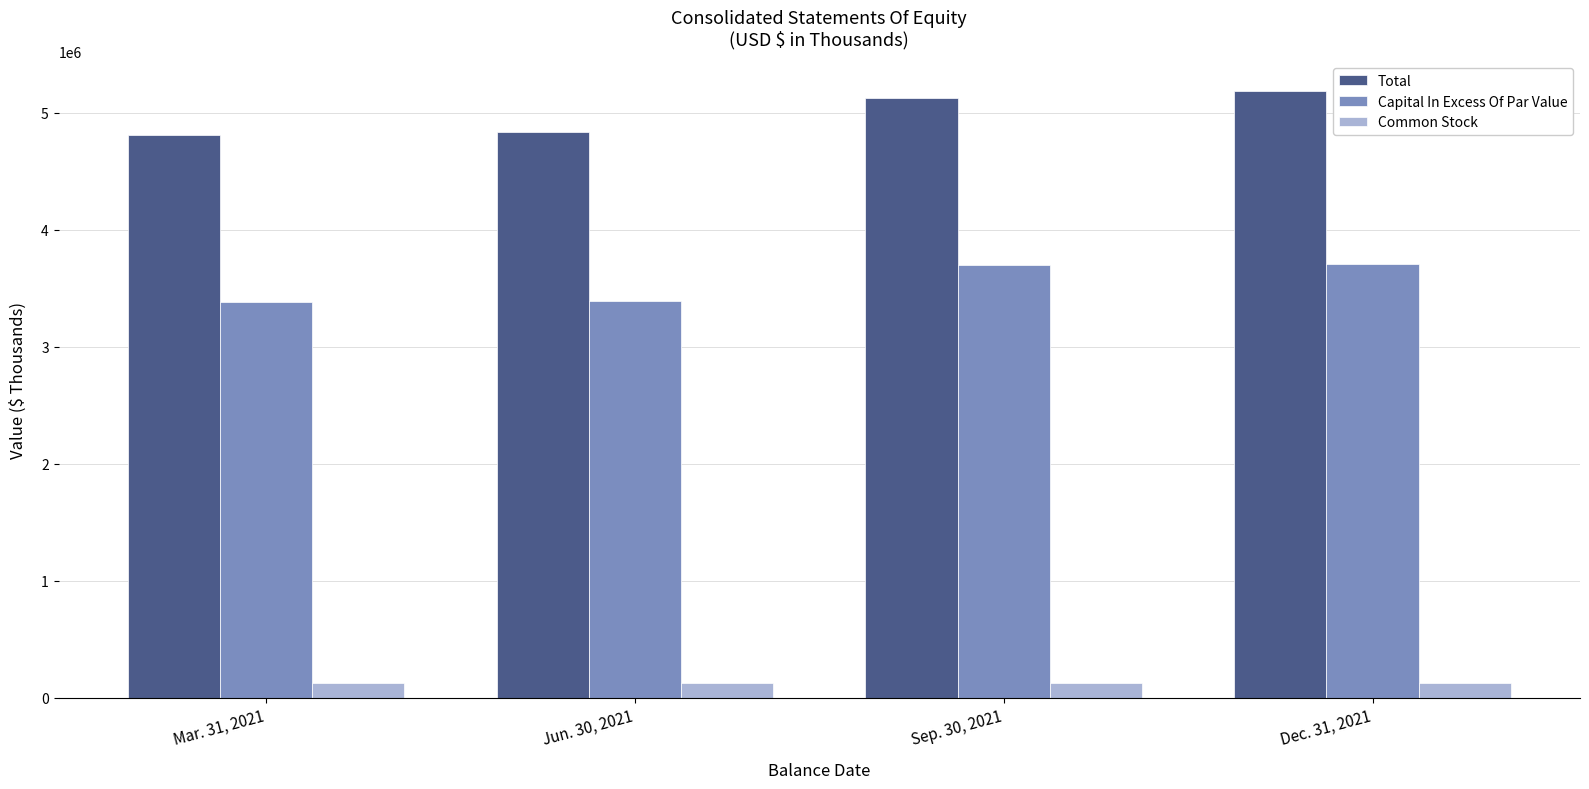

Where is Capital In Excess Of Par Value nearest to the value 3546095?

Sep. 30, 2021